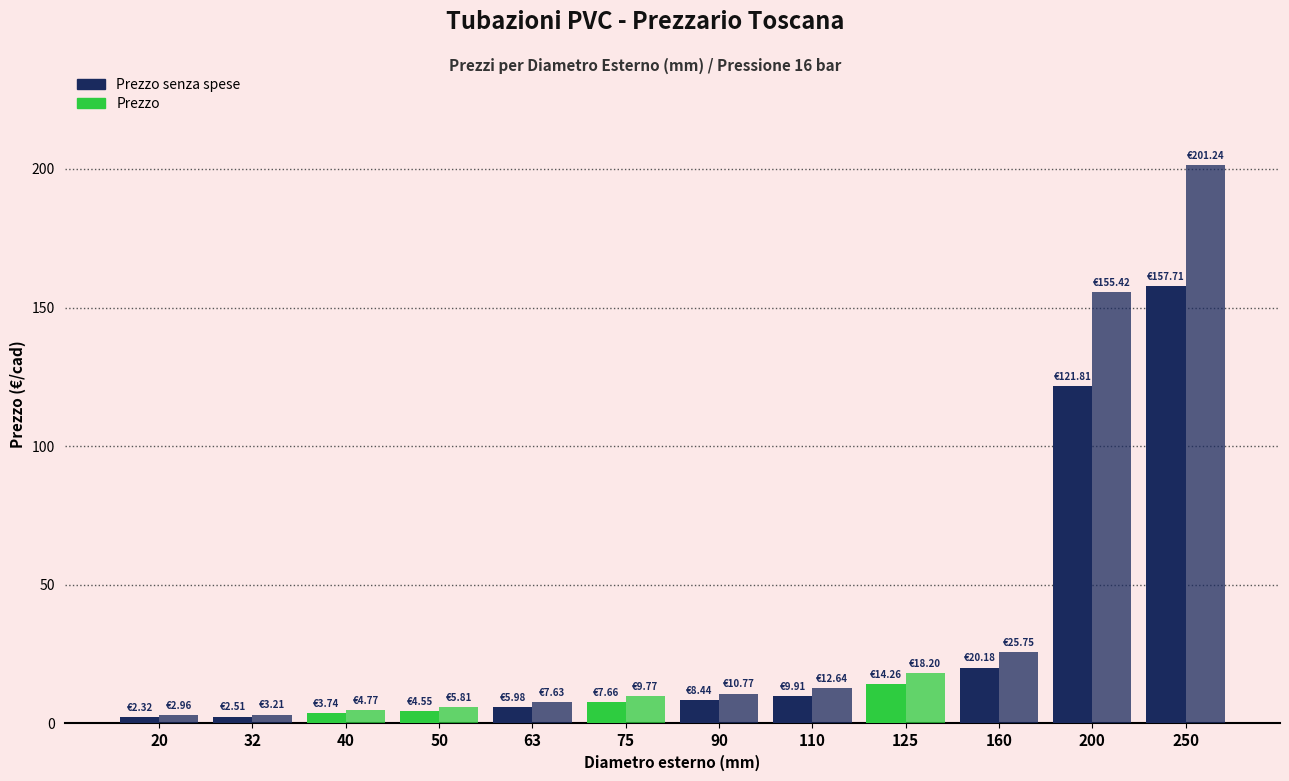

Count the number of categories in the chart.

12